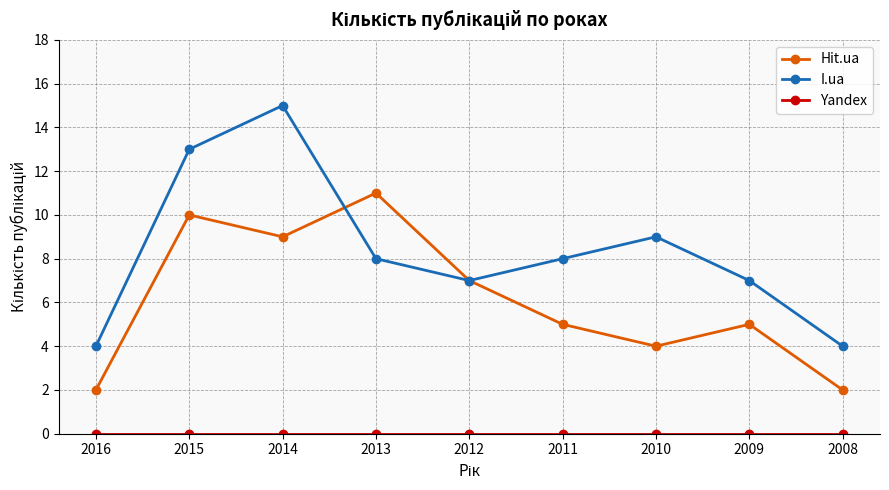

What is the total value across all series at 2013?

19